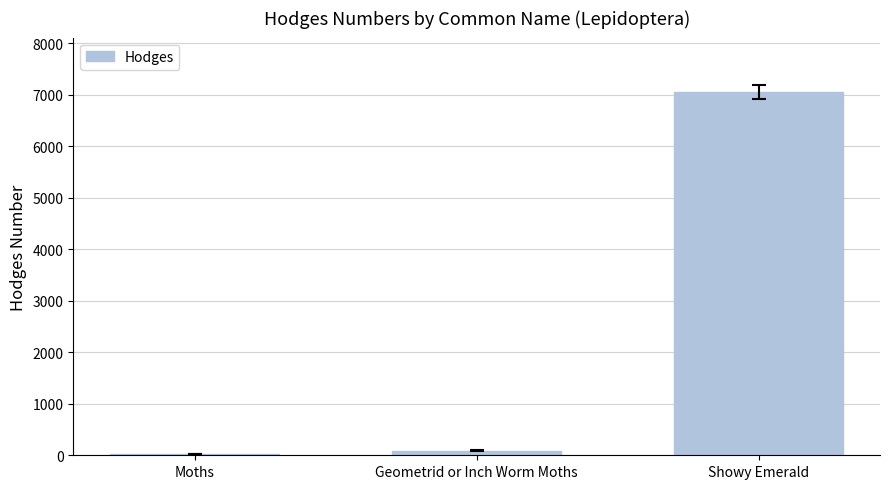

Read the value at Showy Emerald.

7053.0